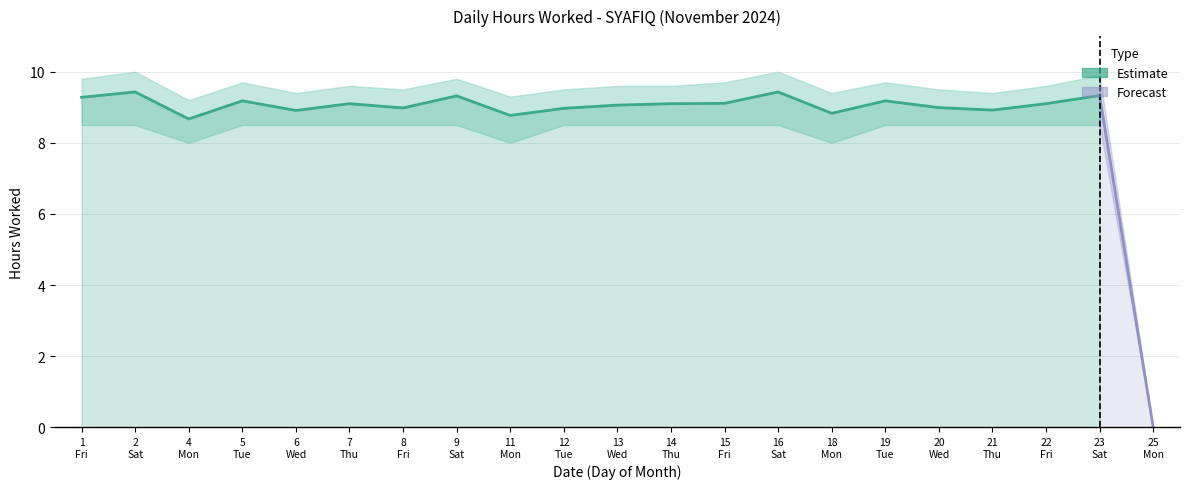

Which category has the lowest value across all series?

25